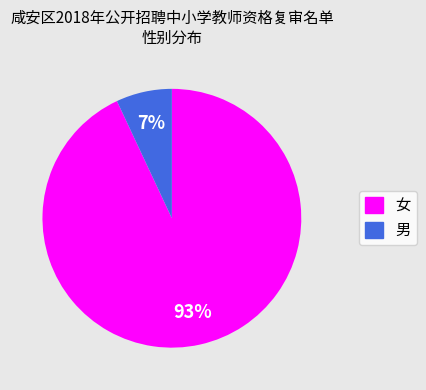

True or false: 男 accounts for 7% of the total.

True